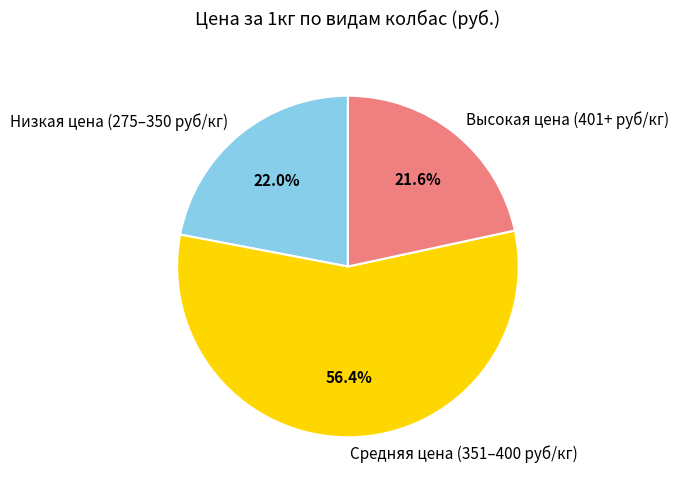

How much of the chart is everything except Средняя цена (351–400 руб/кг)?

43.6%